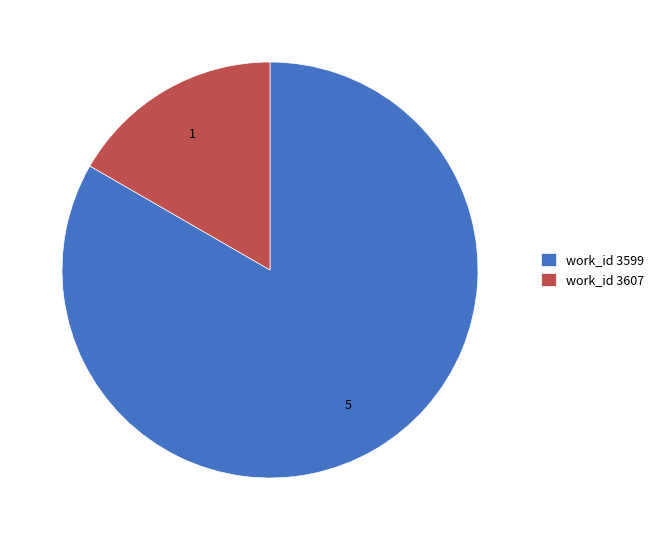

Which category accounts for the majority?

work_id 3599